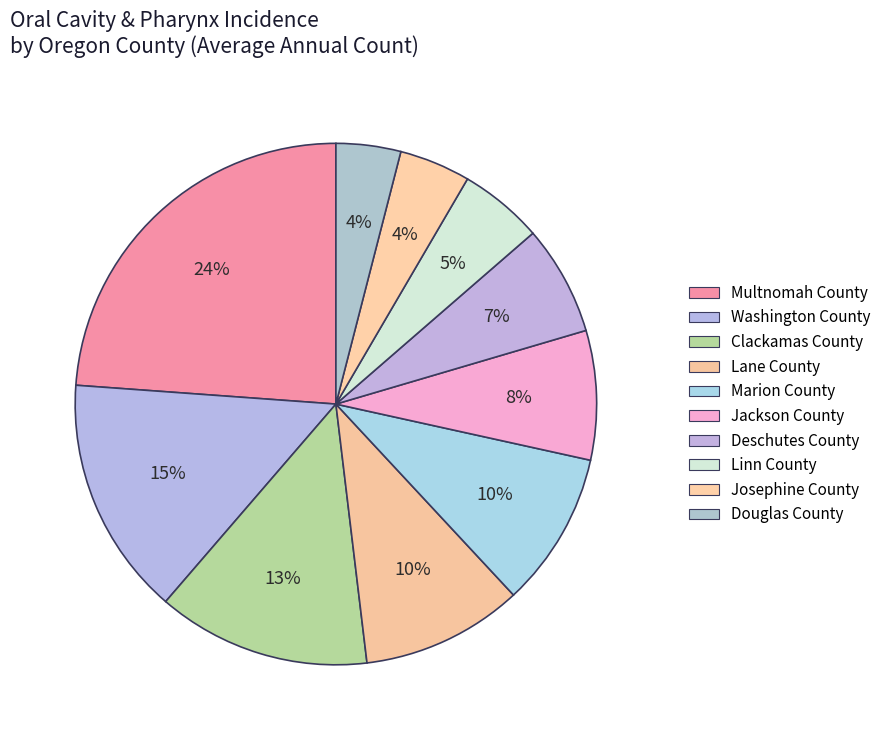

Is there any slice that represents more than half of the pie?

No